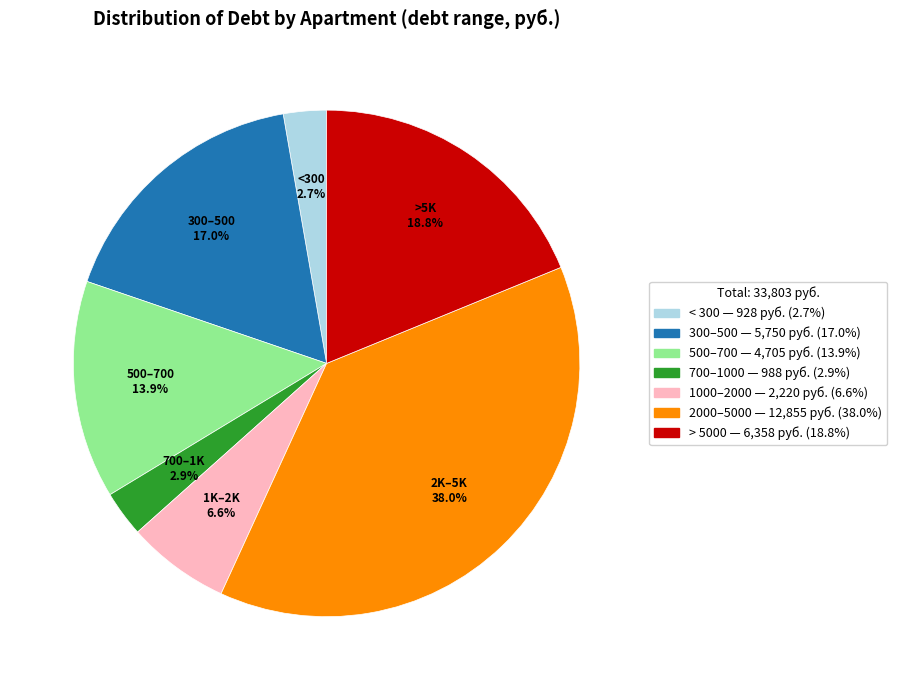

Is there a majority slice in this chart?

No